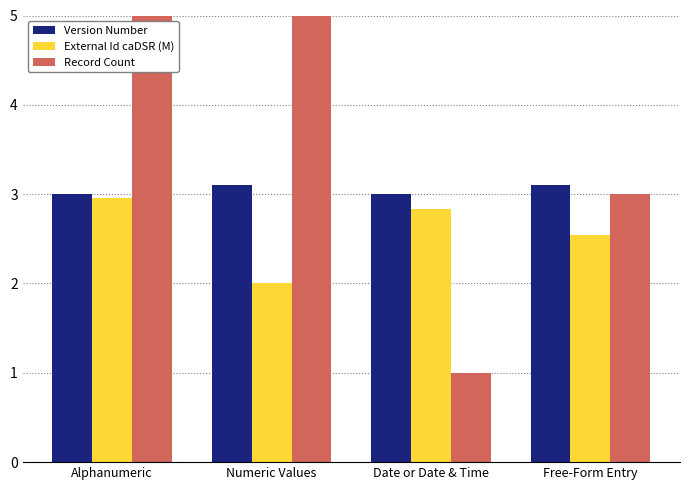

What is the difference between the maximum and minimum values in the Version Number series?

0.1